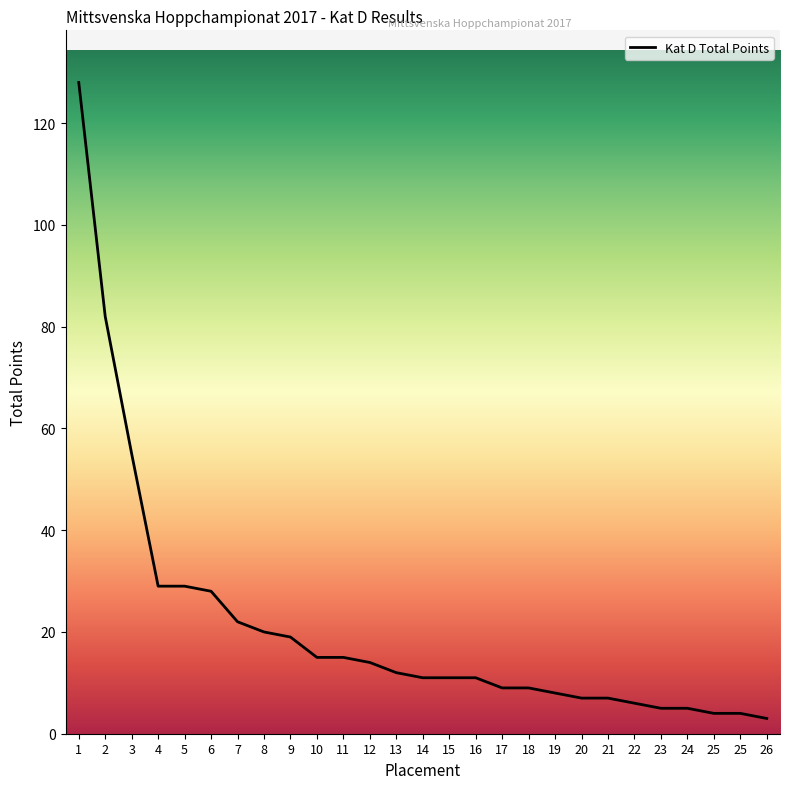

What is the difference between the maximum and minimum values?

125